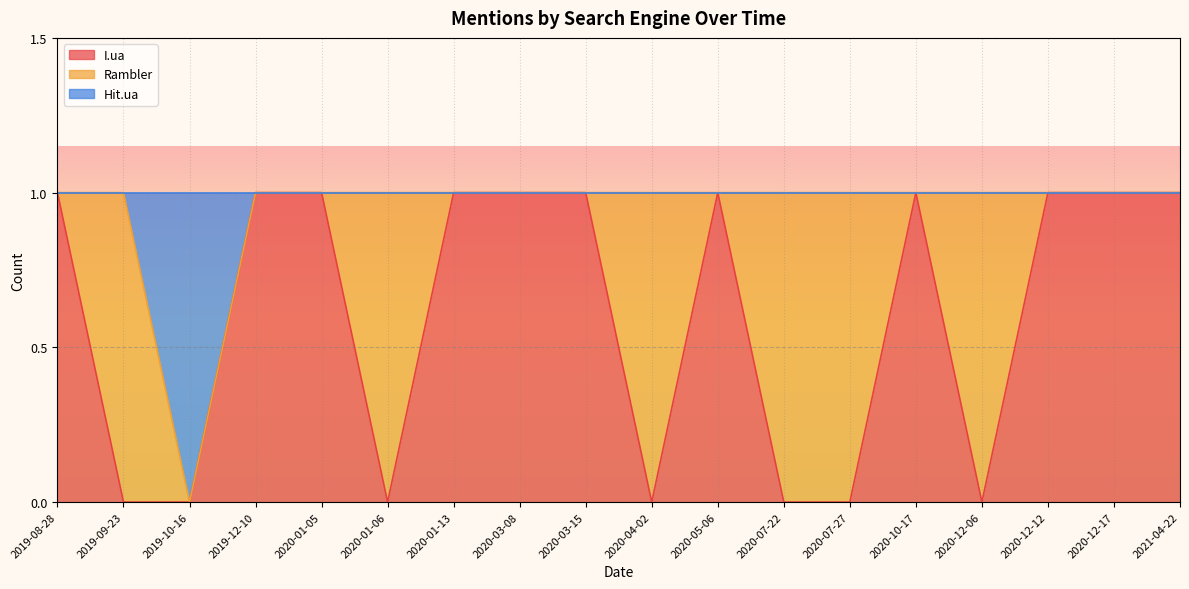

What is the difference between the maximum and minimum values in the I.ua series?

1